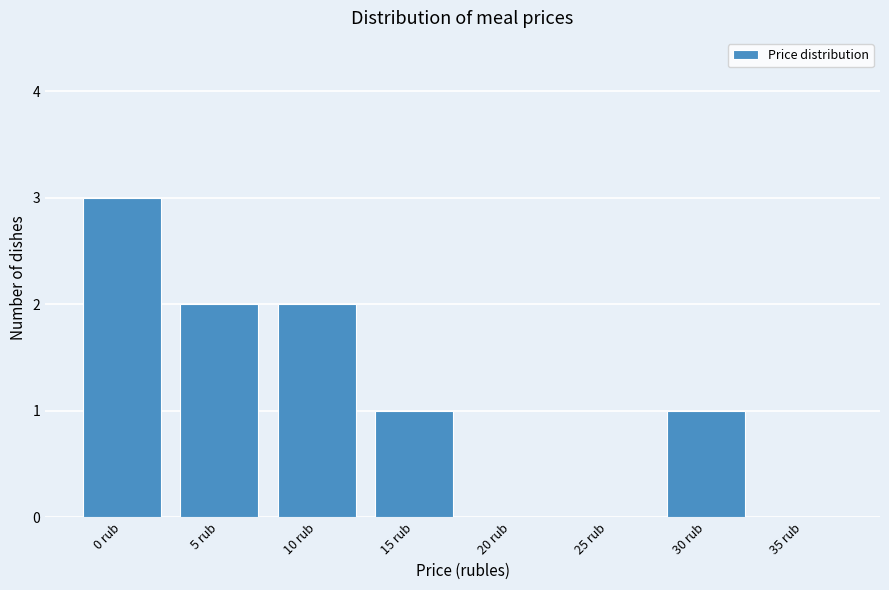

Reading left to right, list all the values displayed in this chart.

0 rub=3	5 rub=2	10 rub=2	15 rub=1	20 rub=0	25 rub=0	30 rub=1	35 rub=0